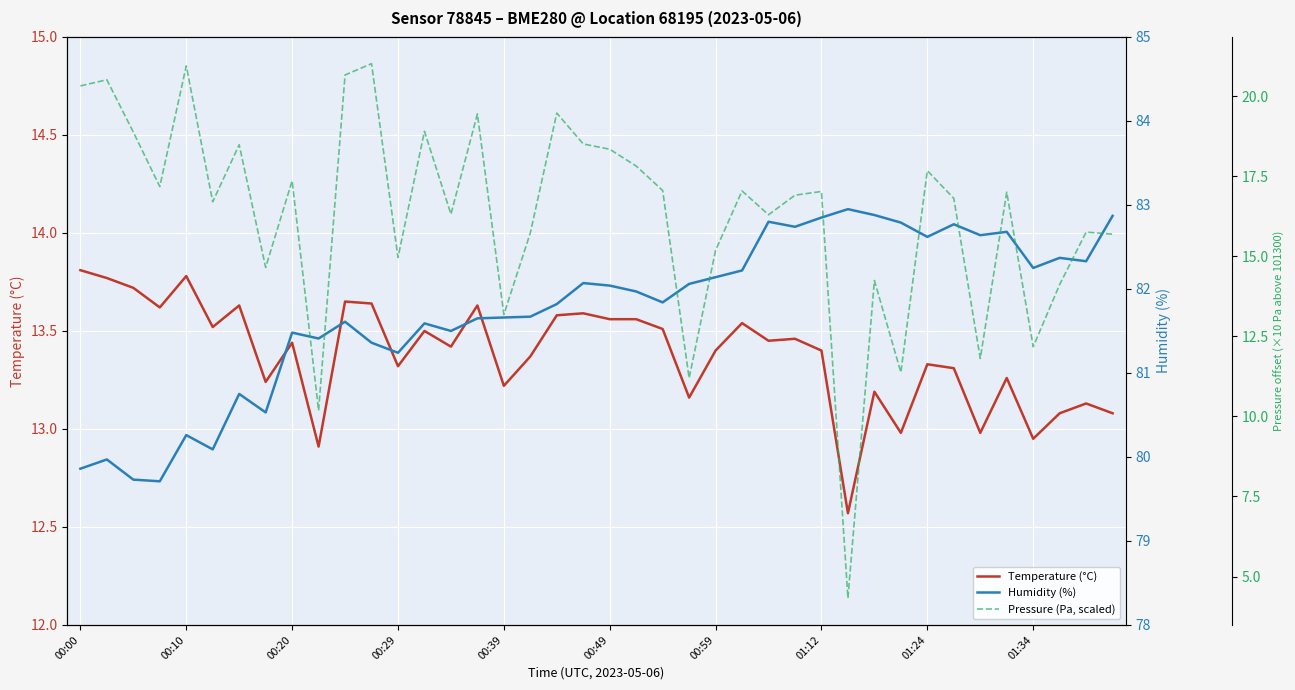

The value of Temperature (°C) at 11 is 19.5. True or false?

False